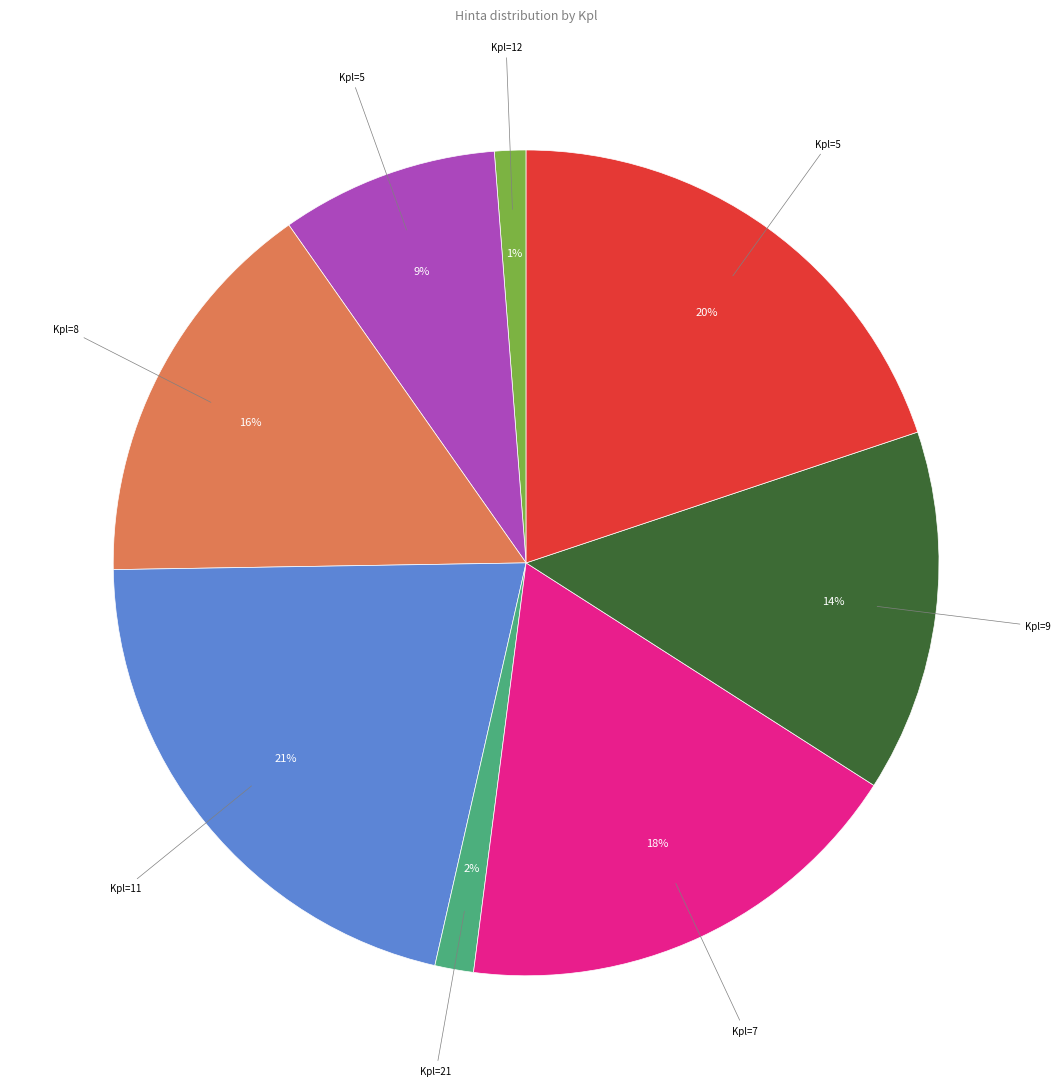

Is there a majority slice in this chart?

No